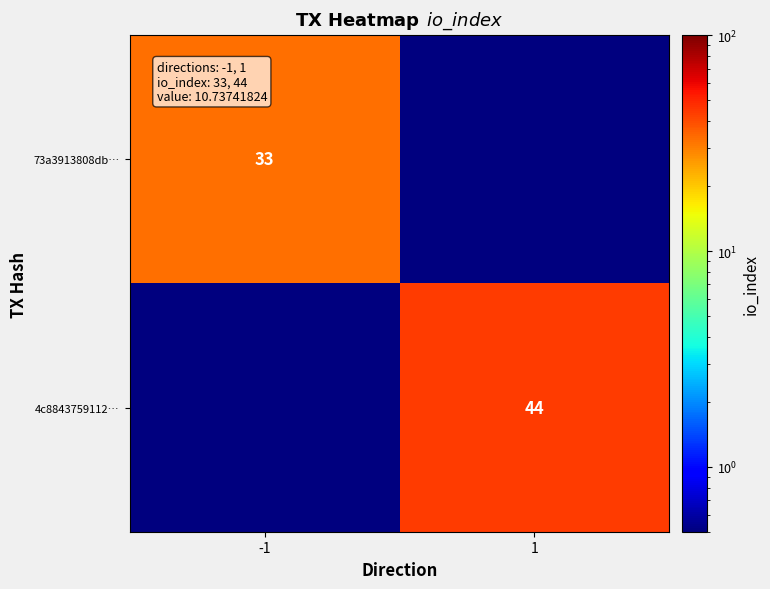

Between -1 and 1, which is larger?

-1